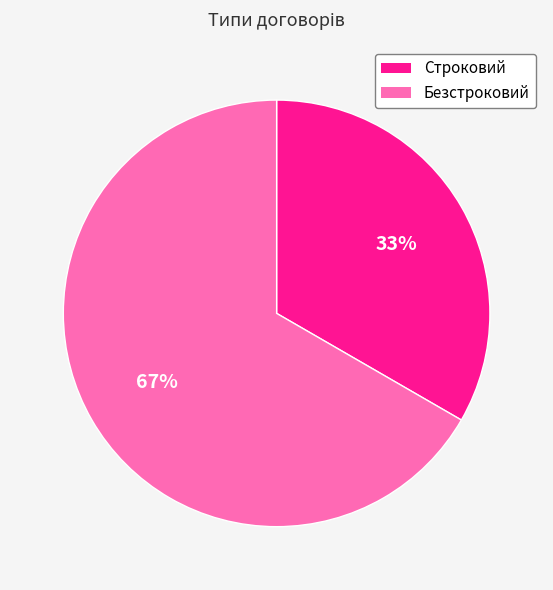

To the nearest percent, what percentage of the pie is Безстроковий?

67%